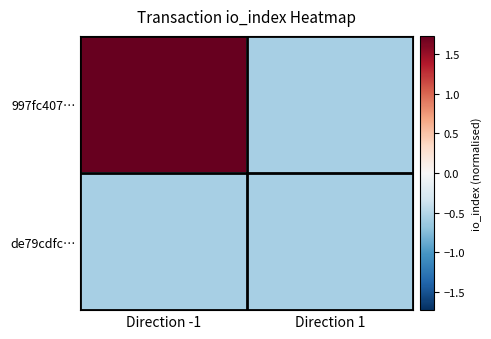

Which category has the lowest value across all series?

Direction 1